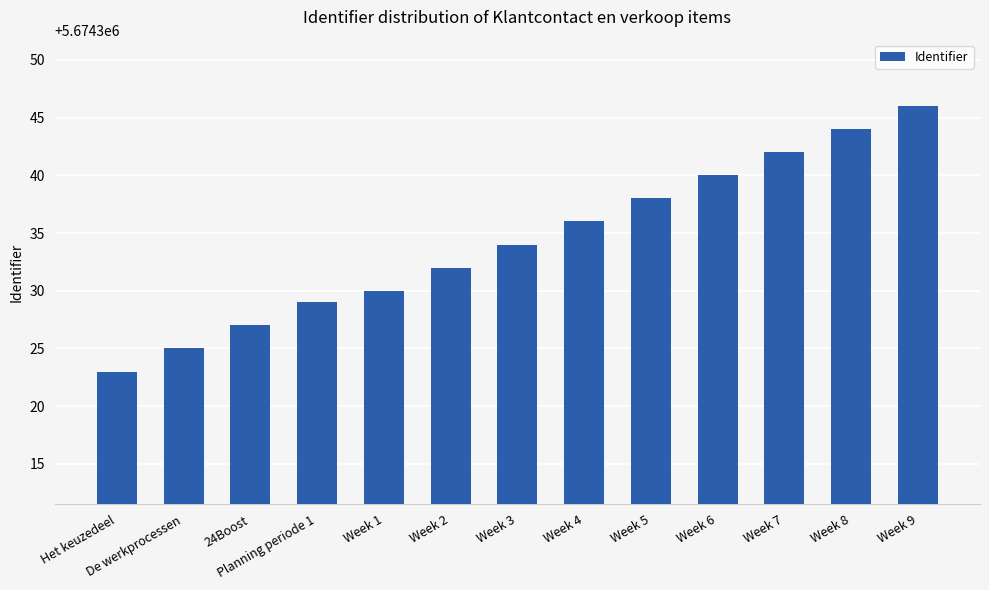

What is the sum of the values at Week 1 and Week 7?

11348672